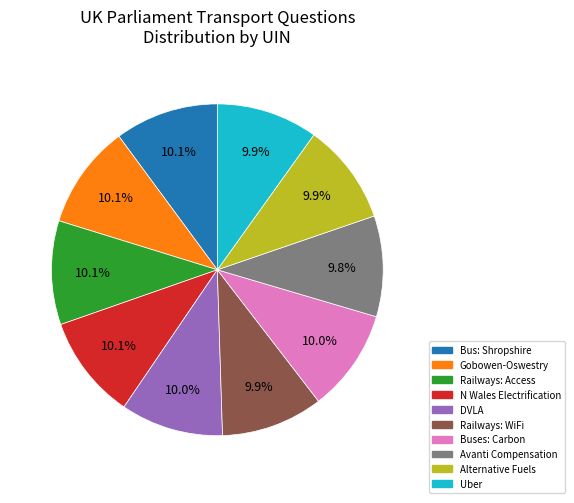

What is the ratio of the value at Alternative Fuels to the value at Railways: Access?

1.0